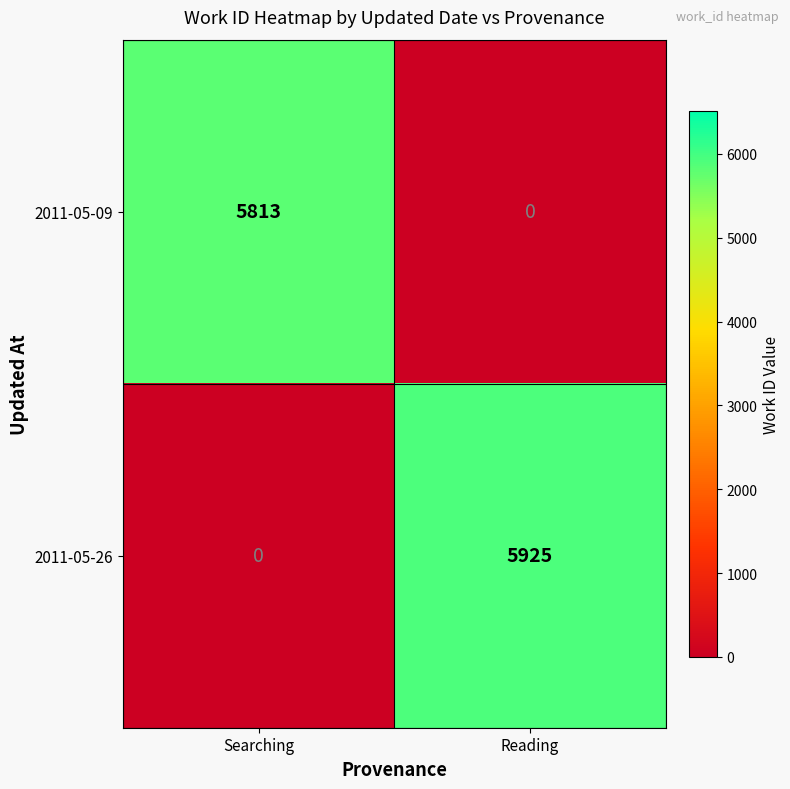

How many categories are shown in the chart?

2